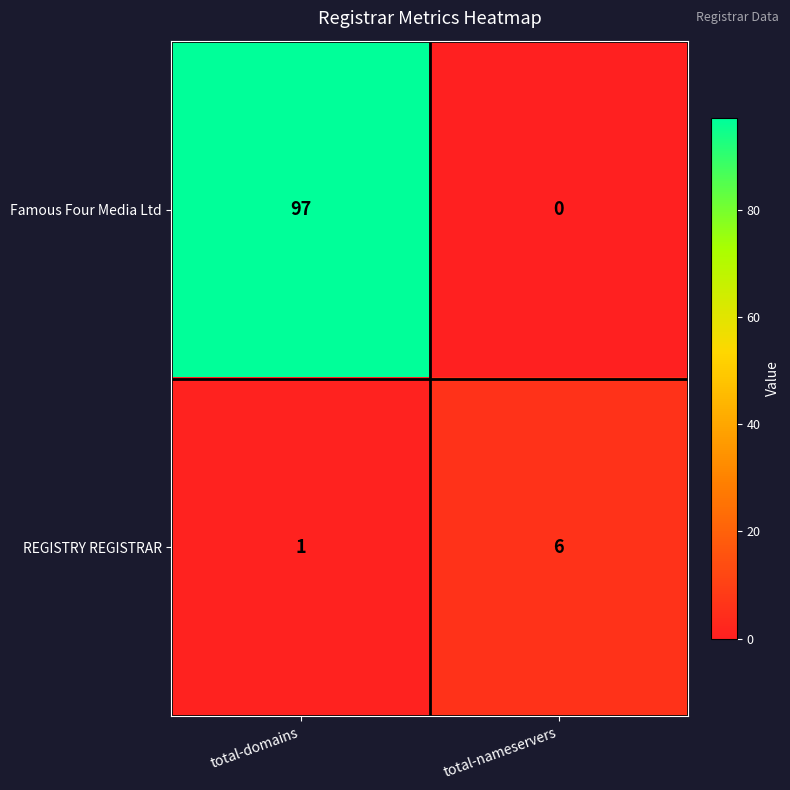

Which series has the largest range (max minus min)?

Famous Four Media Ltd